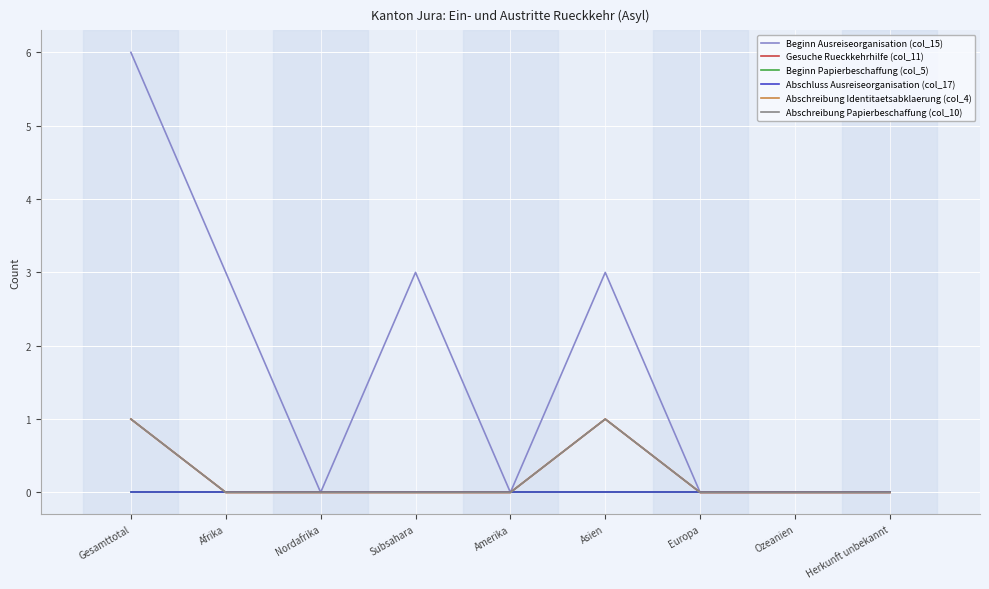

The Abschreibung Papierbeschaffung (col_10) series shows 1 at Amerika. True or false?

False